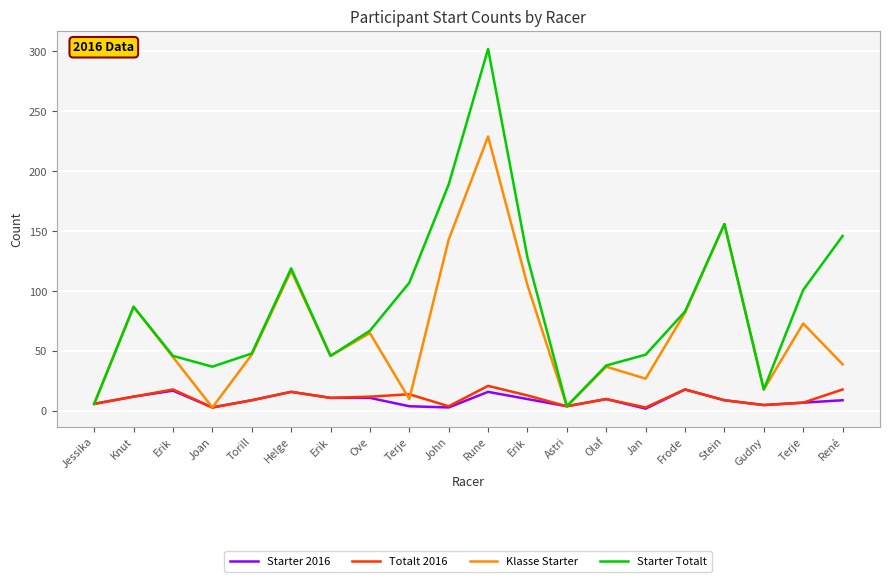

What is the approximate value of Klasse Starter at Helge?

117